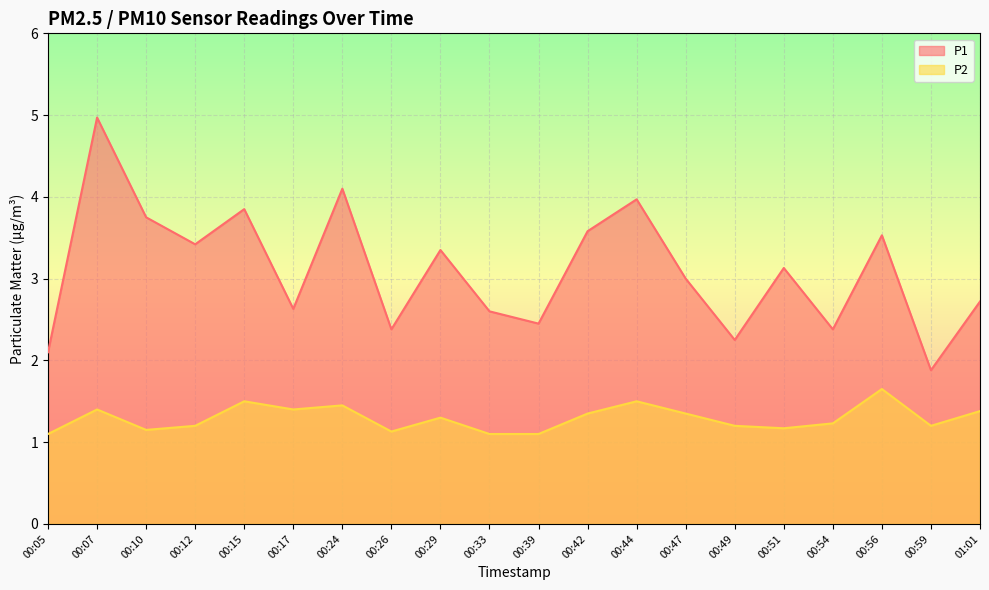

Does the chart display data point markers on the line(s)?

No